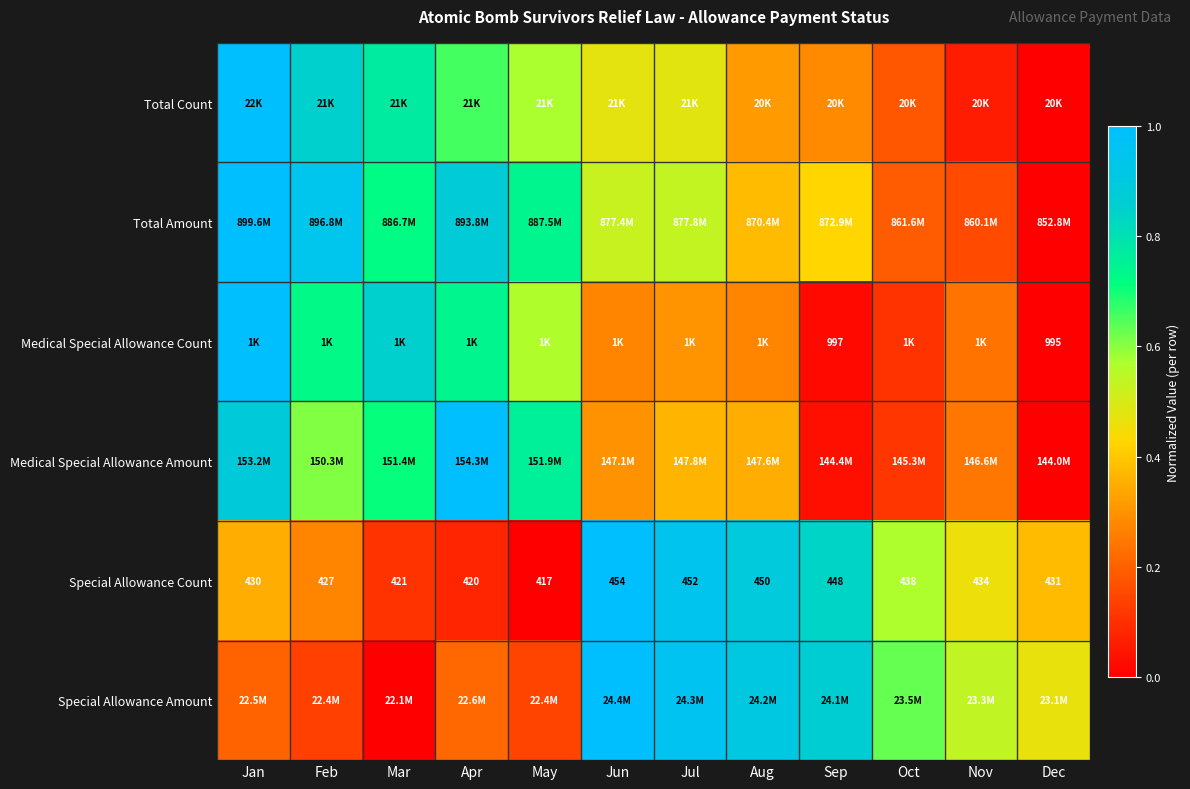

Which has a higher value, Aug or Feb?

Feb